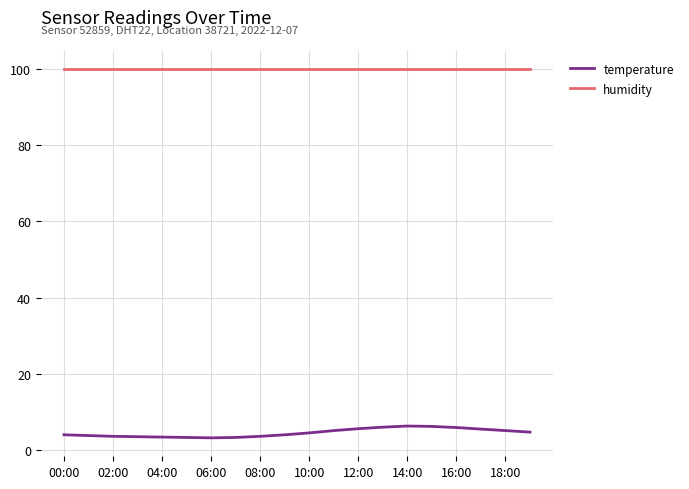

Which series has the largest total across all categories?

humidity